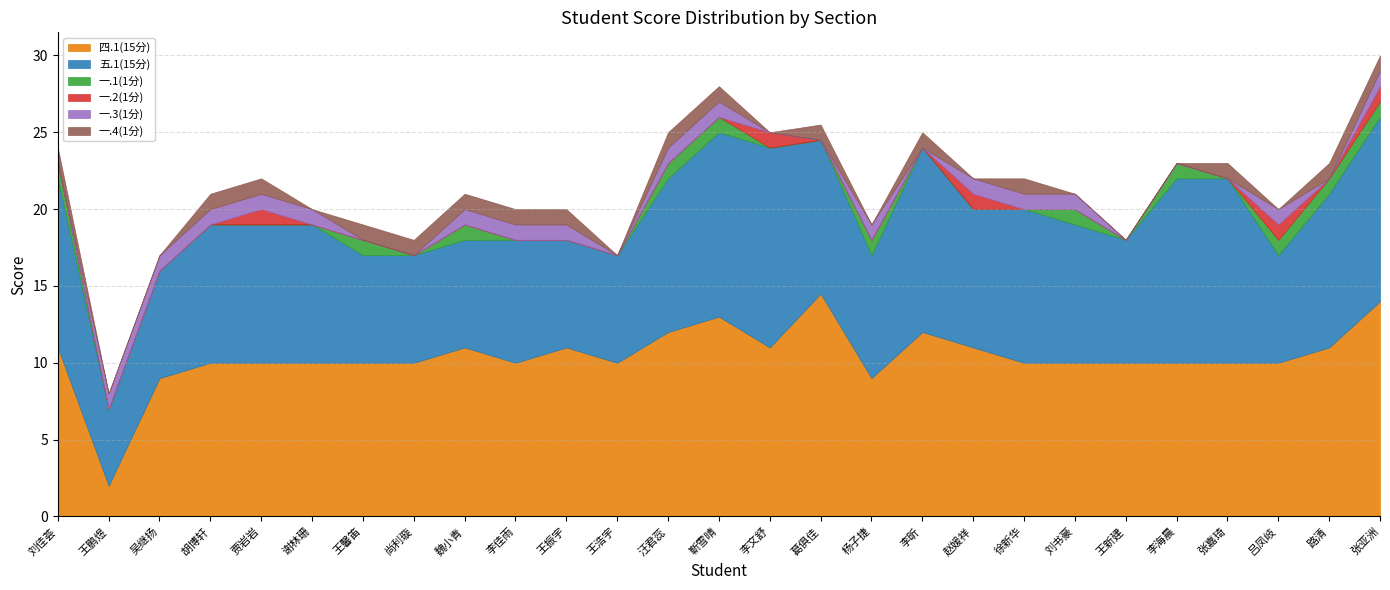

At which category does the chart reach its peak across all series?

葛俱佳